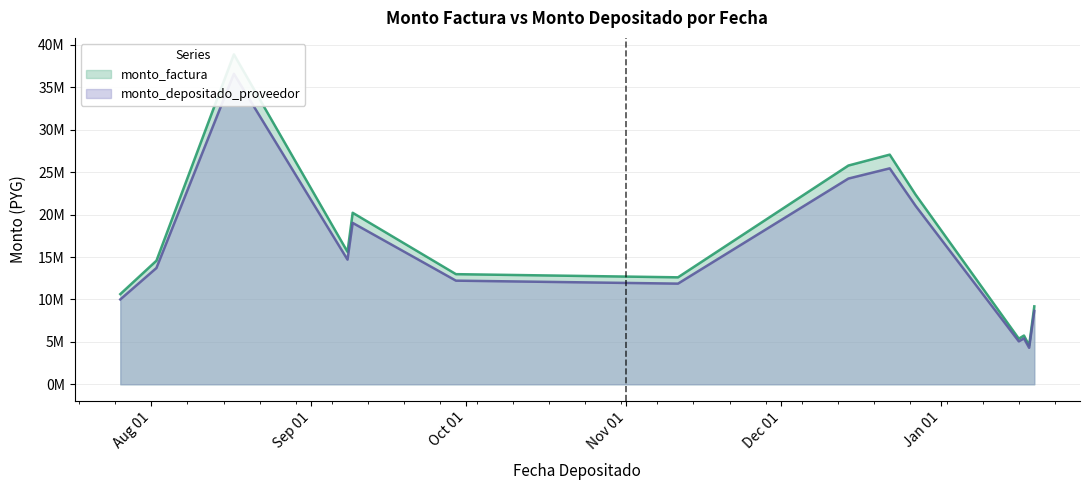

What are all the series names shown in the legend?

monto_factura, monto_depositado_proveedor